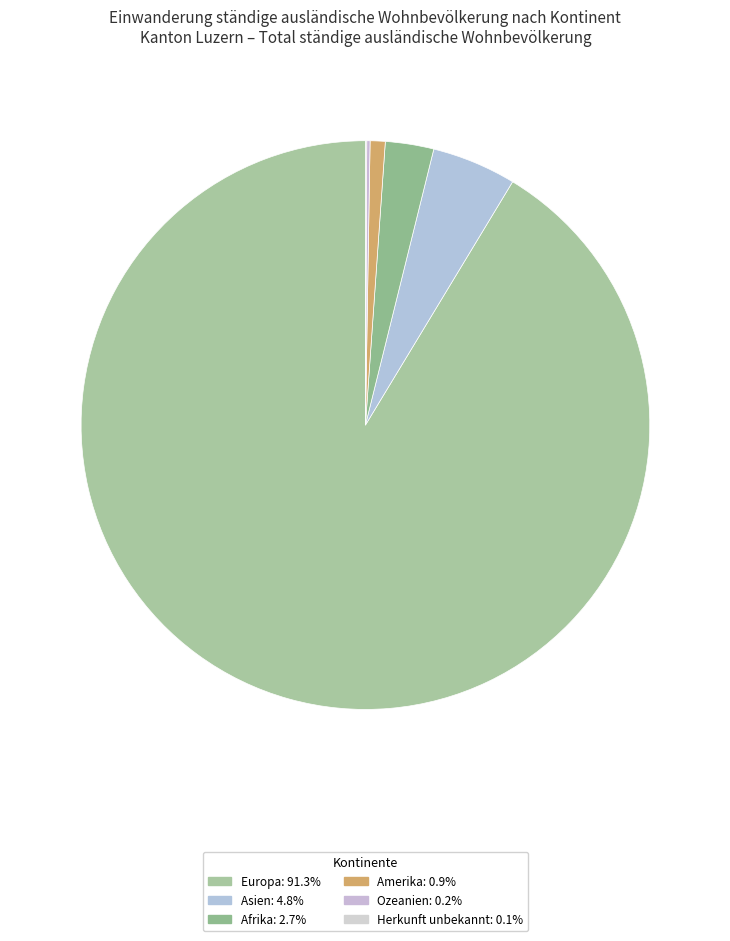

Which slice is the smallest?

Herkunft unbekannt